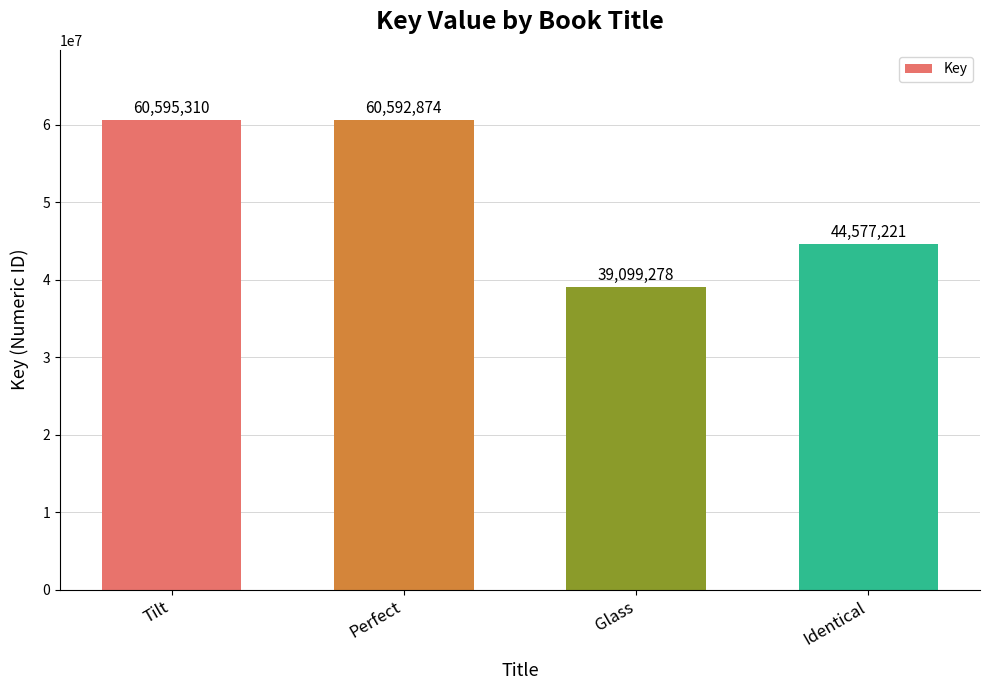

At which label does the data first exceed 60592874?

Tilt